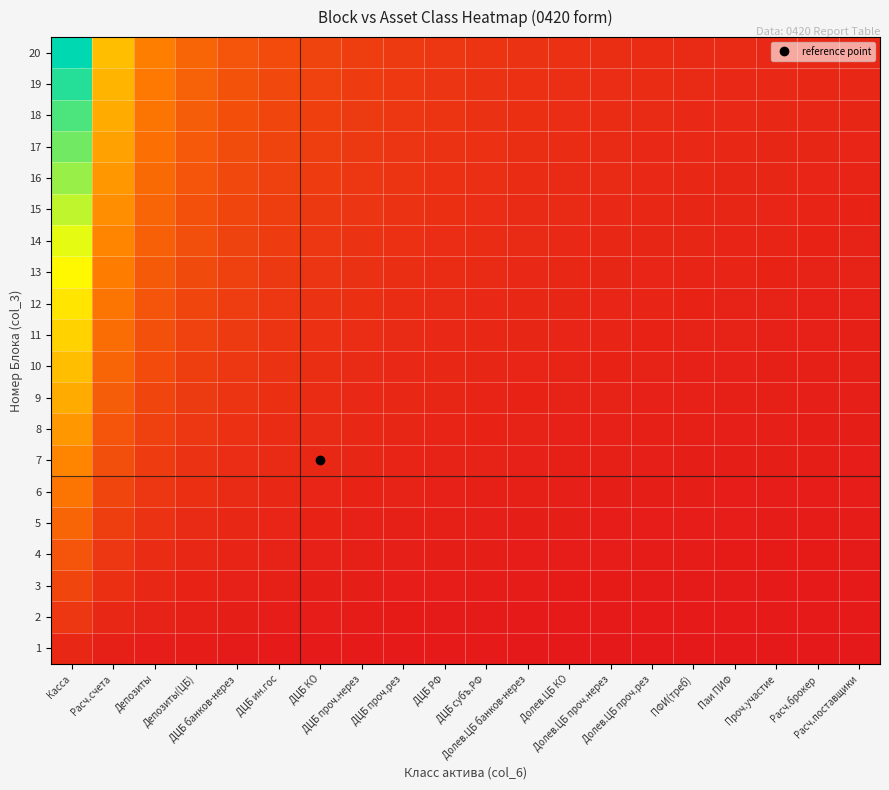

What is the total value across all series at Долев.ЦБ банков-нерез?

0.8